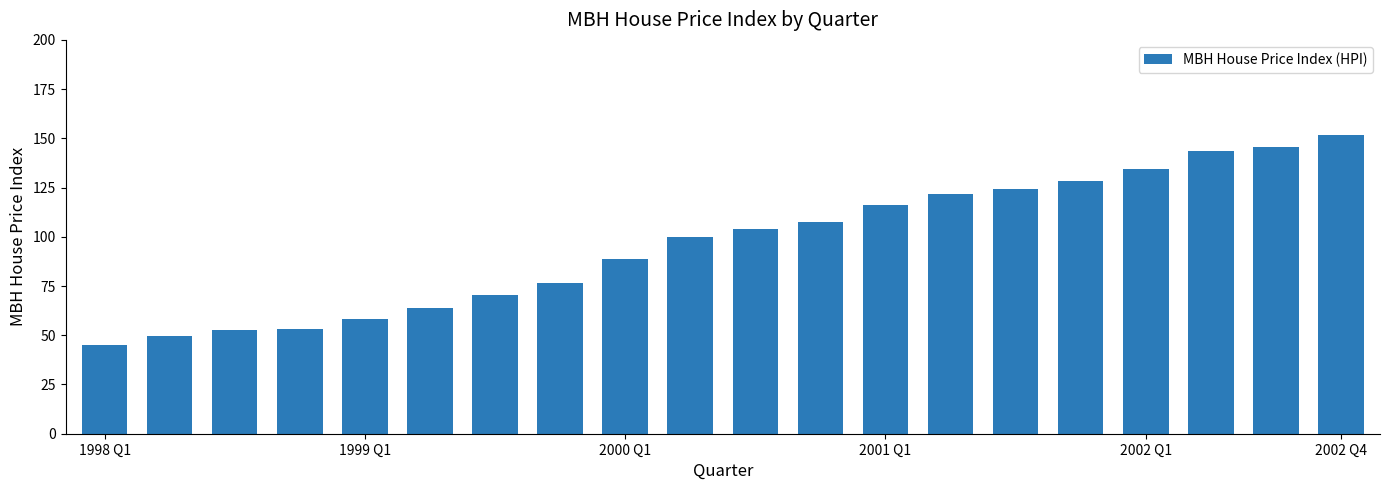

What is the average value?

96.8